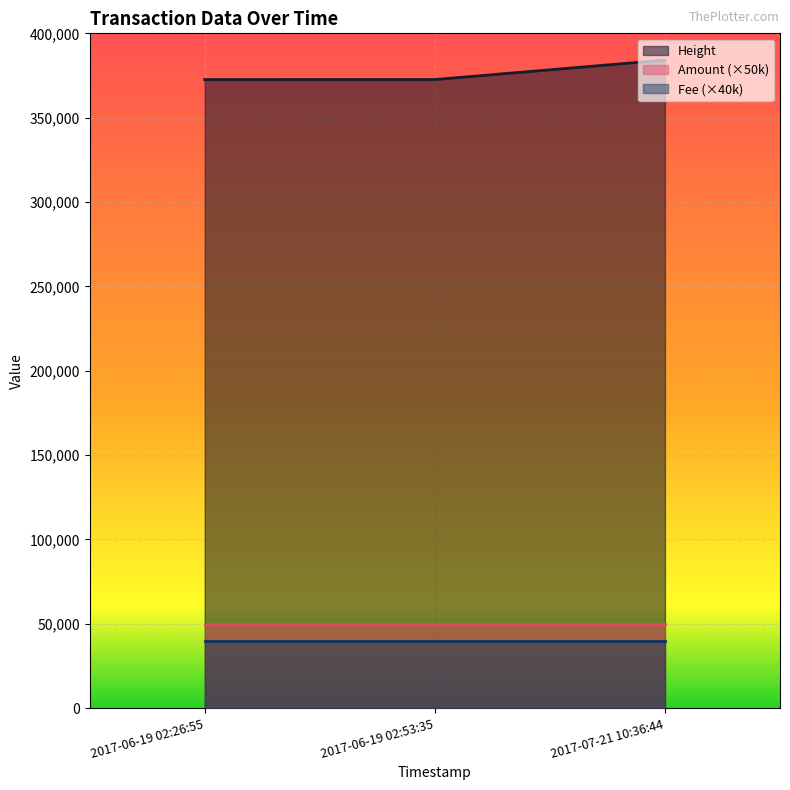

Reading left to right, what are all the values shown in this chart?

Height: 2017-07-21 10:36:44=384150	2017-06-19 02:53:35=372615	2017-06-19 02:26:55=372608
Amount: 2017-07-21 10:36:44=1	2017-06-19 02:53:35=1	2017-06-19 02:26:55=1
Fee: 2017-07-21 10:36:44=1	2017-06-19 02:53:35=1	2017-06-19 02:26:55=1